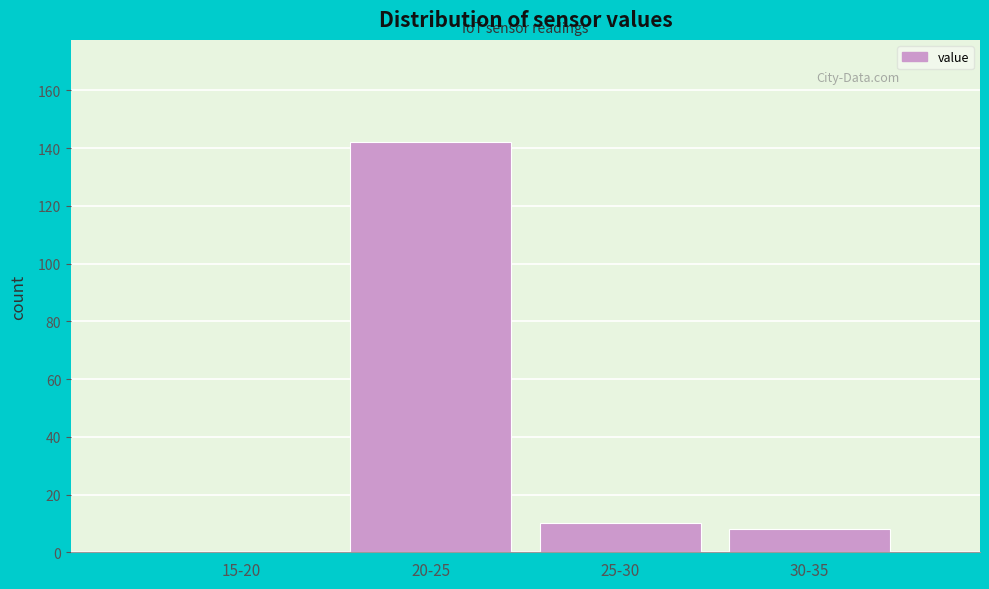

Reading left to right, what are all the values shown in this chart?

15-20=0	20-25=142	25-30=10	30-35=8